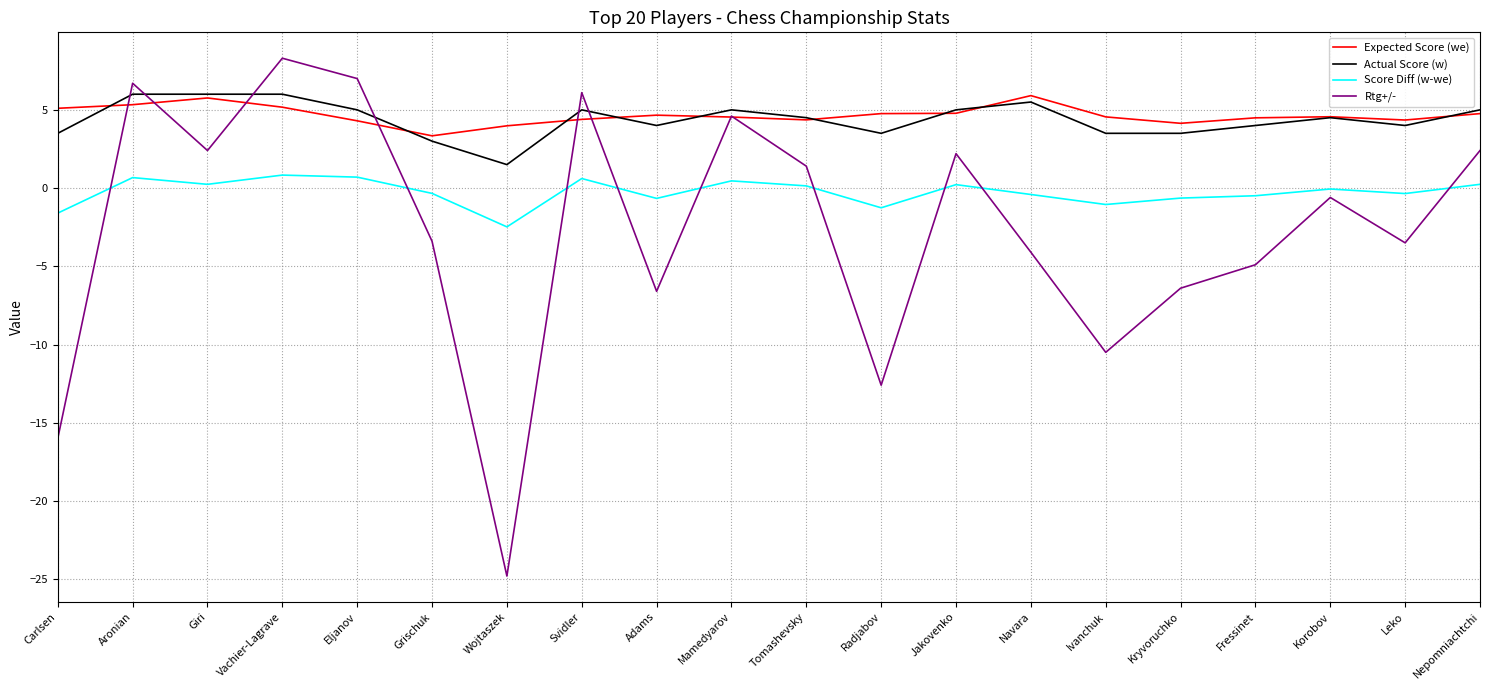

What is the approximate value of Expected Score (we) at Vachier-Lagrave?

5.2